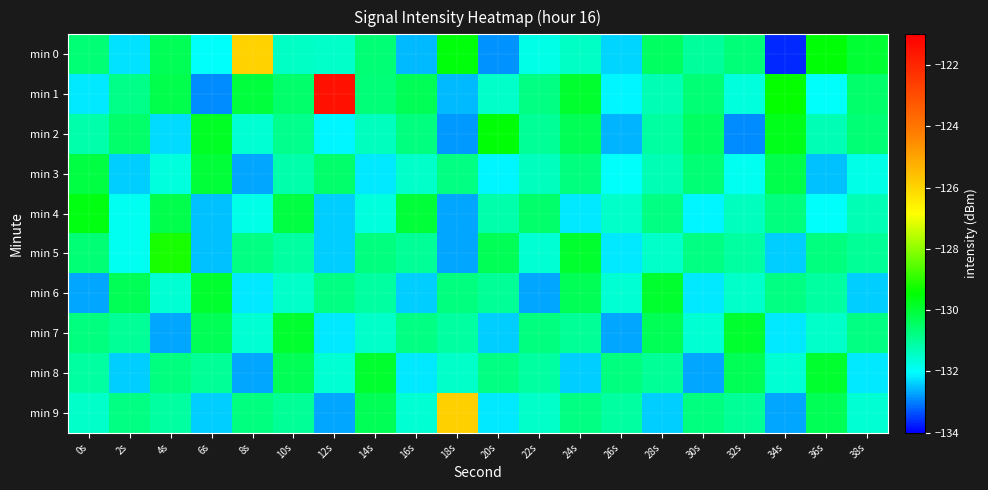

What is the total value across all series at 6s?

-1313.3